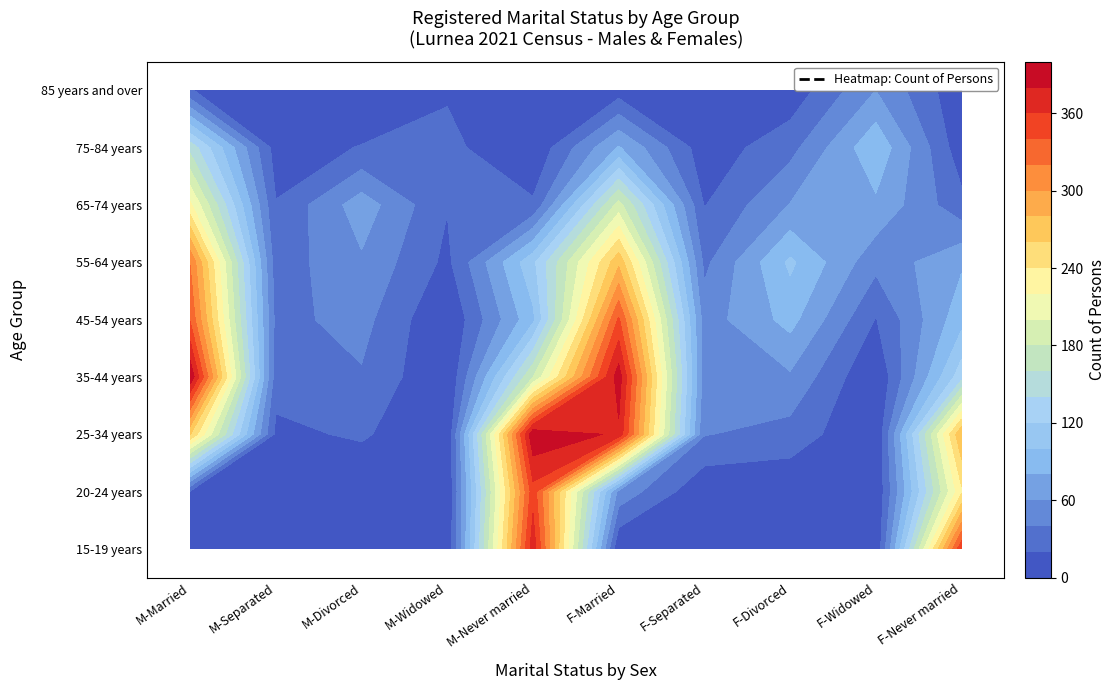

Rank the series at 4 from lowest to highest value.

75-84 years, 85 years and over, 65-74 years, 45-54 years, 55-64 years, 35-44 years, 20-24 years, 15-19 years, 25-34 years